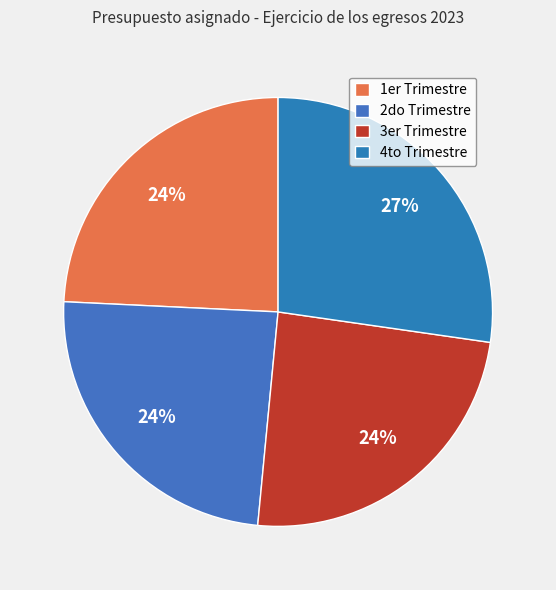

How many segments does this pie chart have?

4